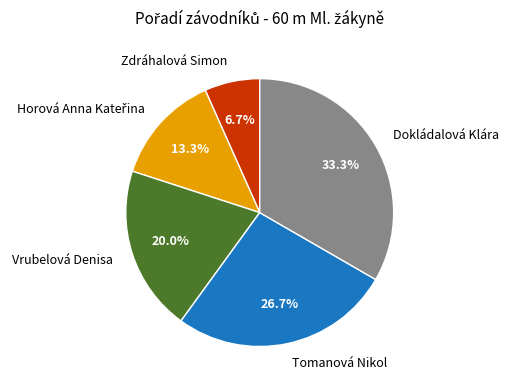

Is the sum of Vrubelová Denisa and Tomanová Nikol greater than half?

No